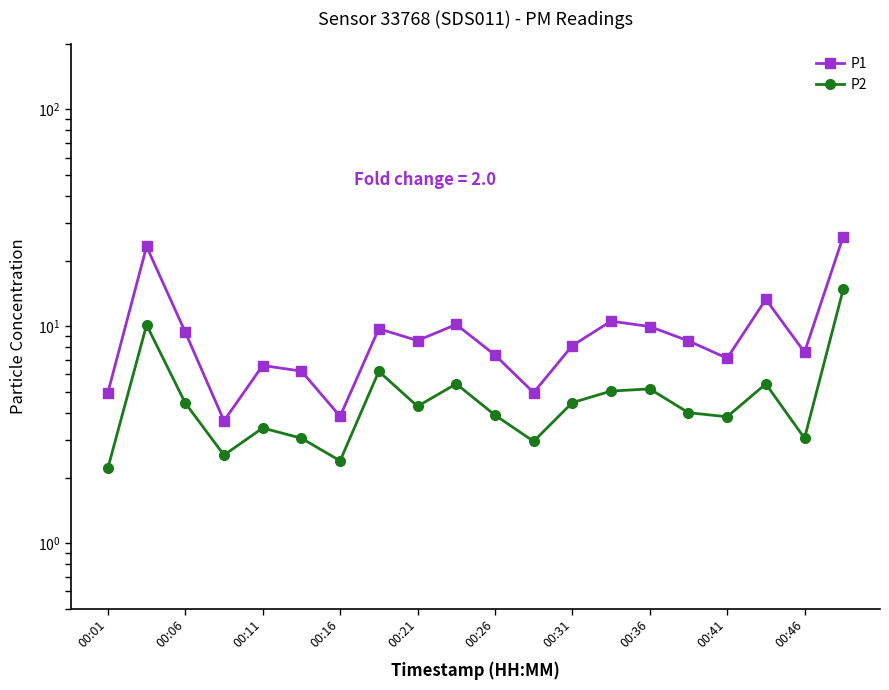

At 15, list the series in order from smallest to largest.

P2, P1